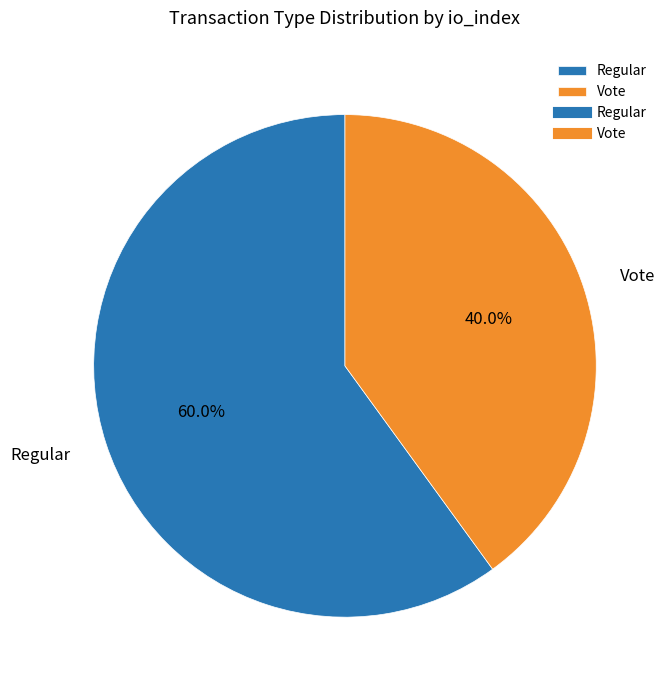

What is the largest slice in the pie chart?

Regular